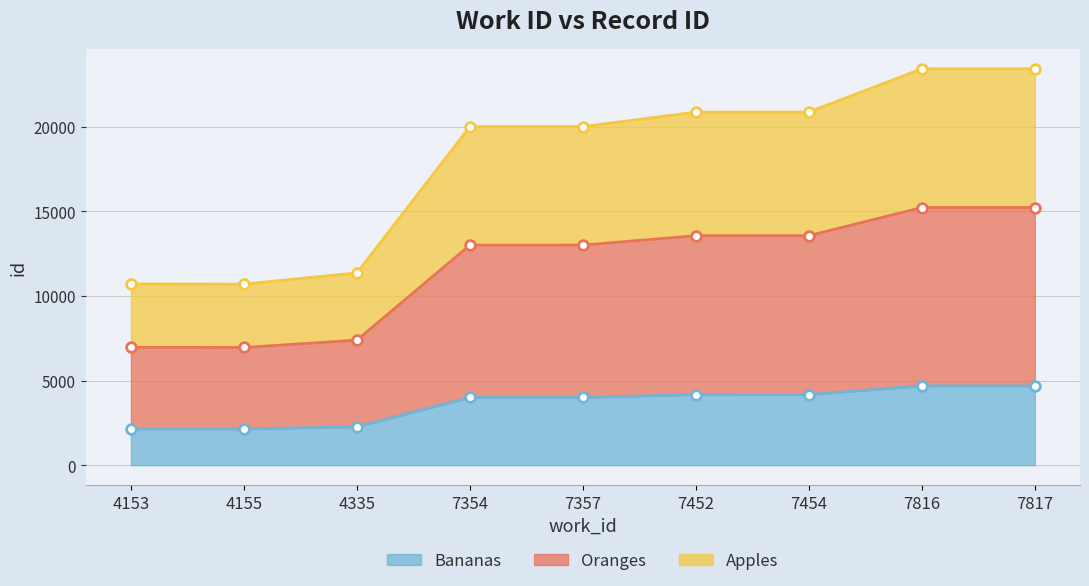

Which label corresponds to the smallest value in the chart?

4155